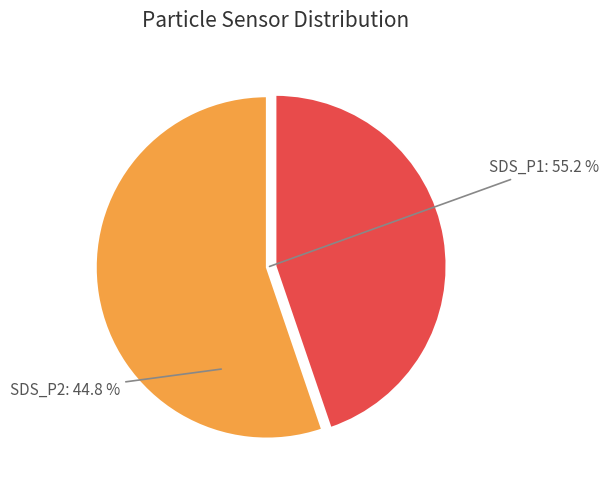

Count the number of slices in the pie.

2